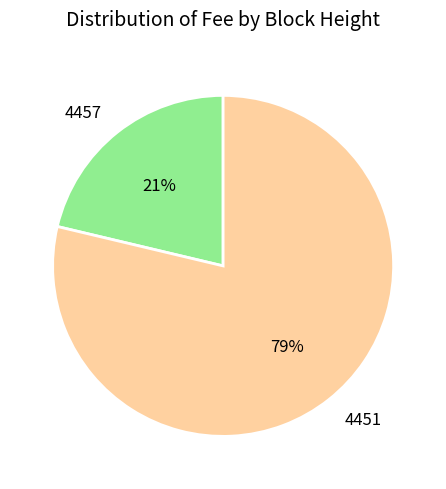

Is there a majority slice in this chart?

Yes